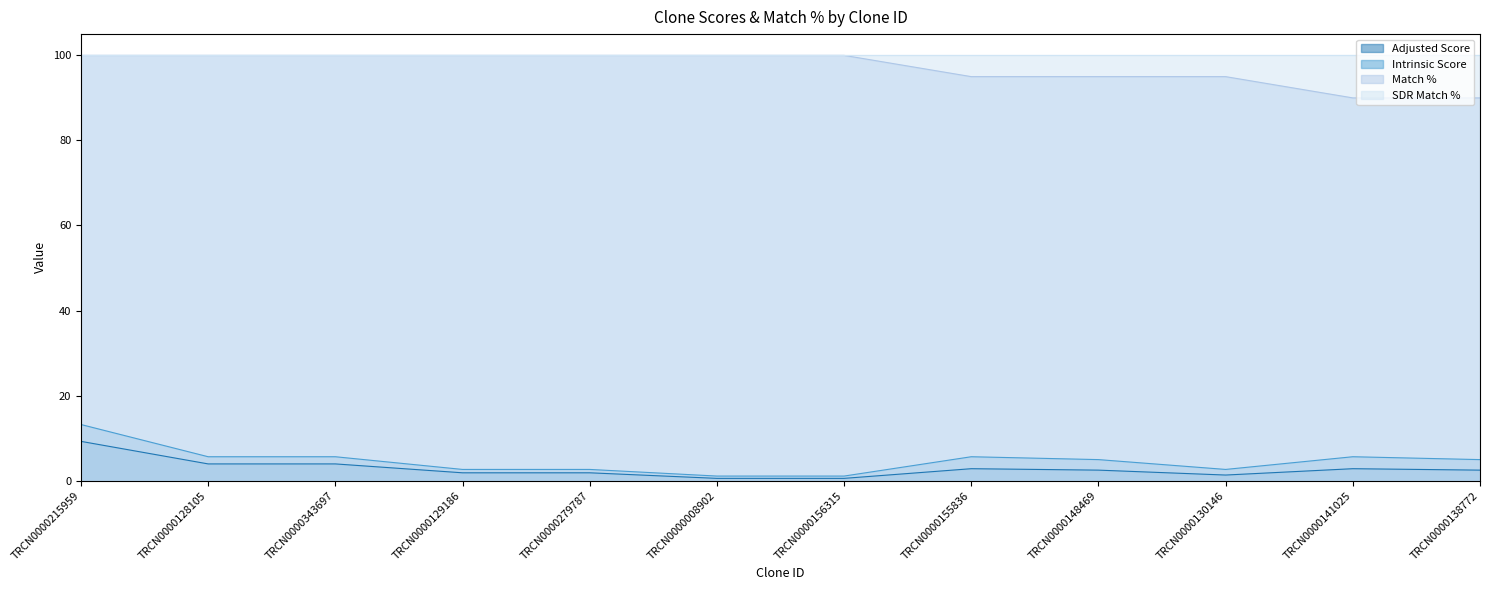

Which series has the largest range (max minus min)?

Intrinsic Score